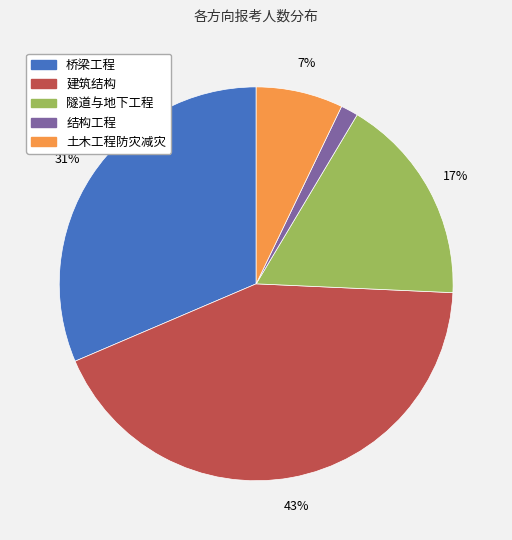

The 桥梁工程 slice represents 44% of the pie. True or false?

False